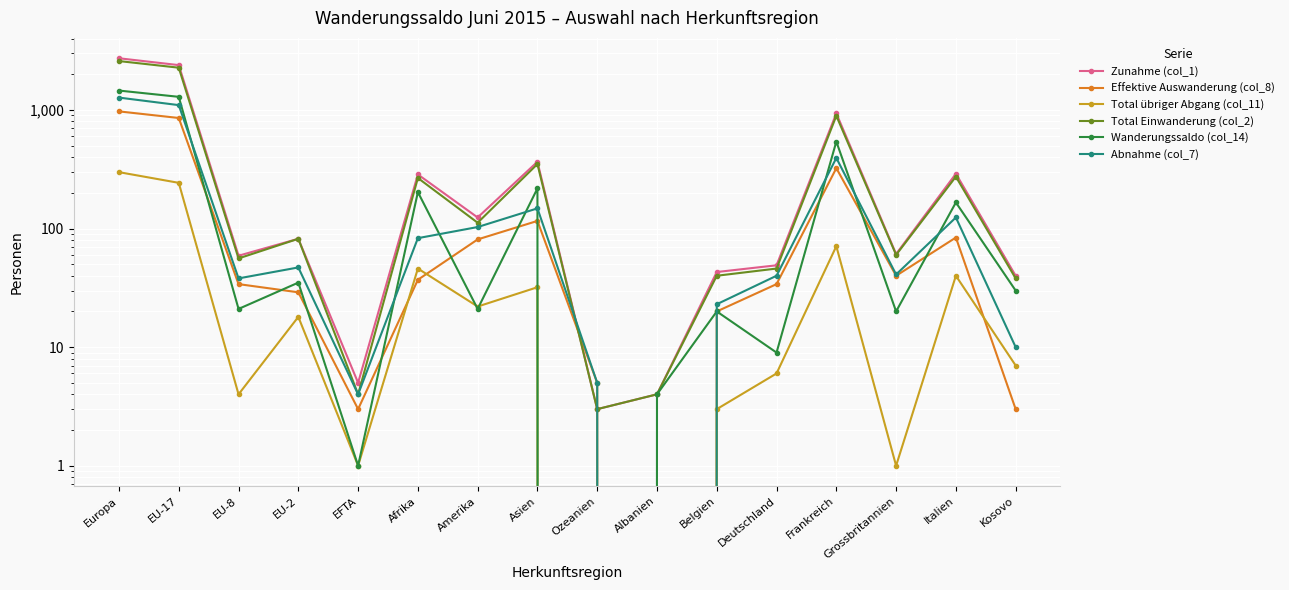

What is the label of the 12th point from the right?

EFTA